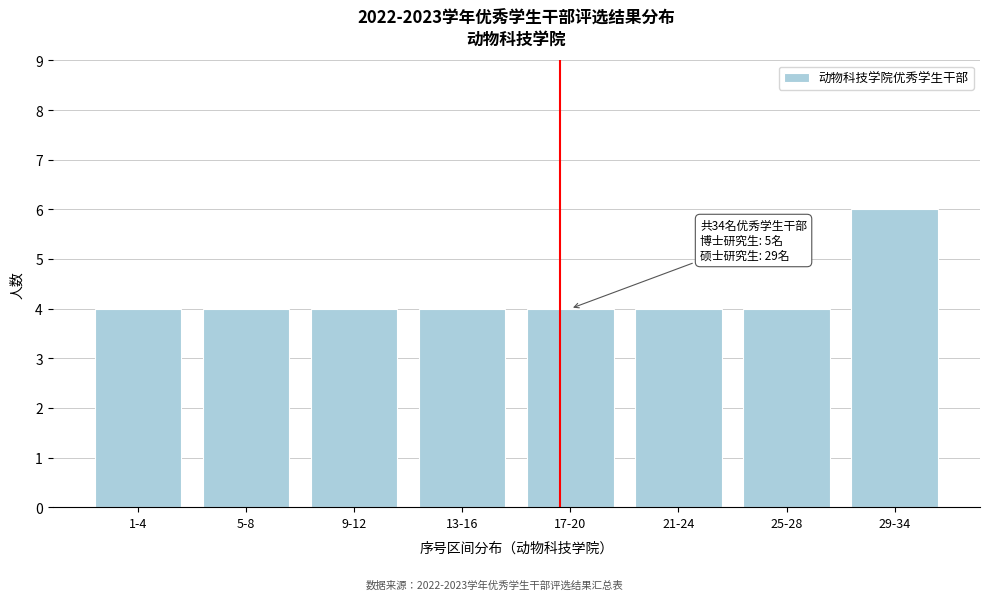

Reading right to left, transcribe all the data shown in this chart.

6	4	4	4	4	4	4	4